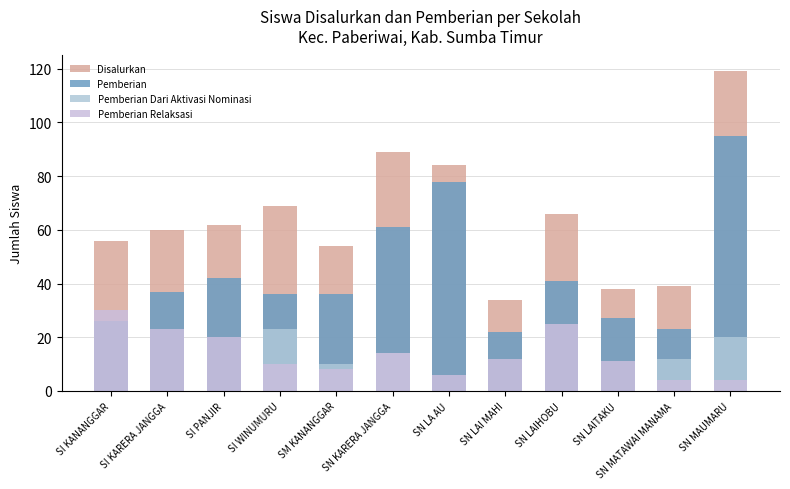

What is the label of the 6th bar from the left?

SN KARERA JANGGA